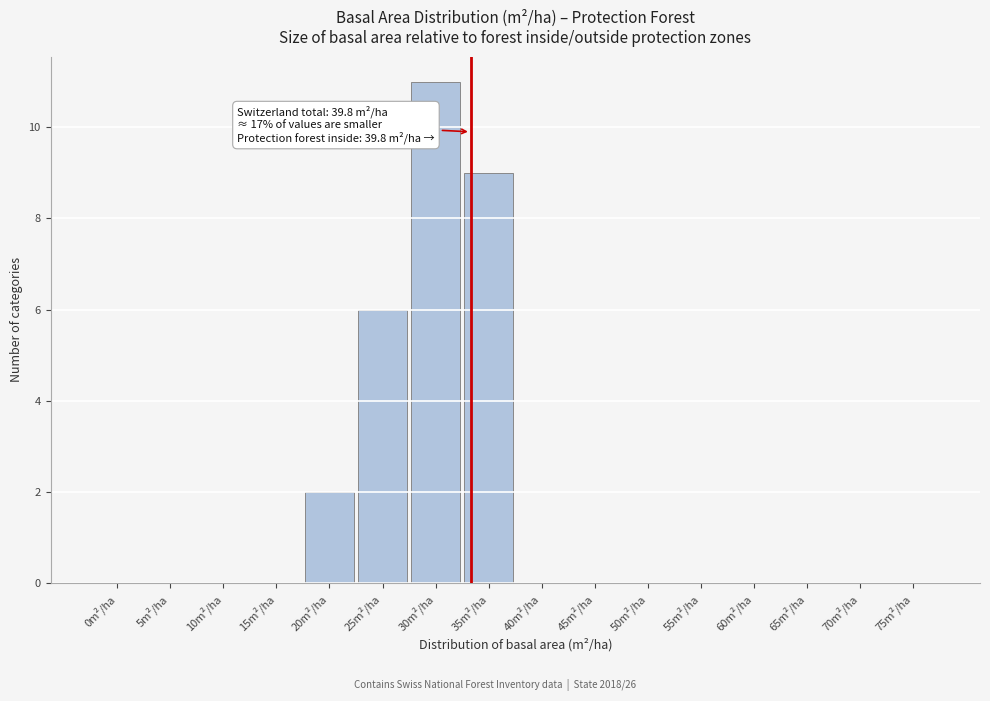

Reading left to right, transcribe all the data shown in this chart.

0m²/ha=0	5m²/ha=0	10m²/ha=0	15m²/ha=0	20m²/ha=2	25m²/ha=6	30m²/ha=11	35m²/ha=9	40m²/ha=0	45m²/ha=0	50m²/ha=0	55m²/ha=0	60m²/ha=0	65m²/ha=0	70m²/ha=0	75m²/ha=0